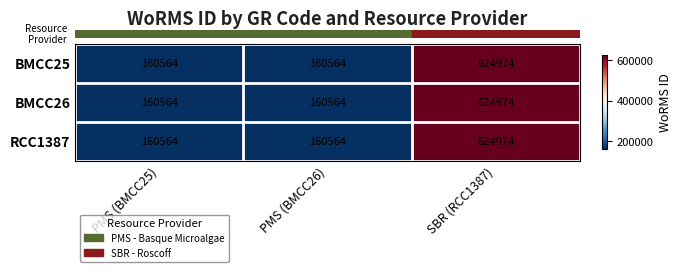

Is it true that BMCC25 equals 160564 at PMS (BMCC26)?

True